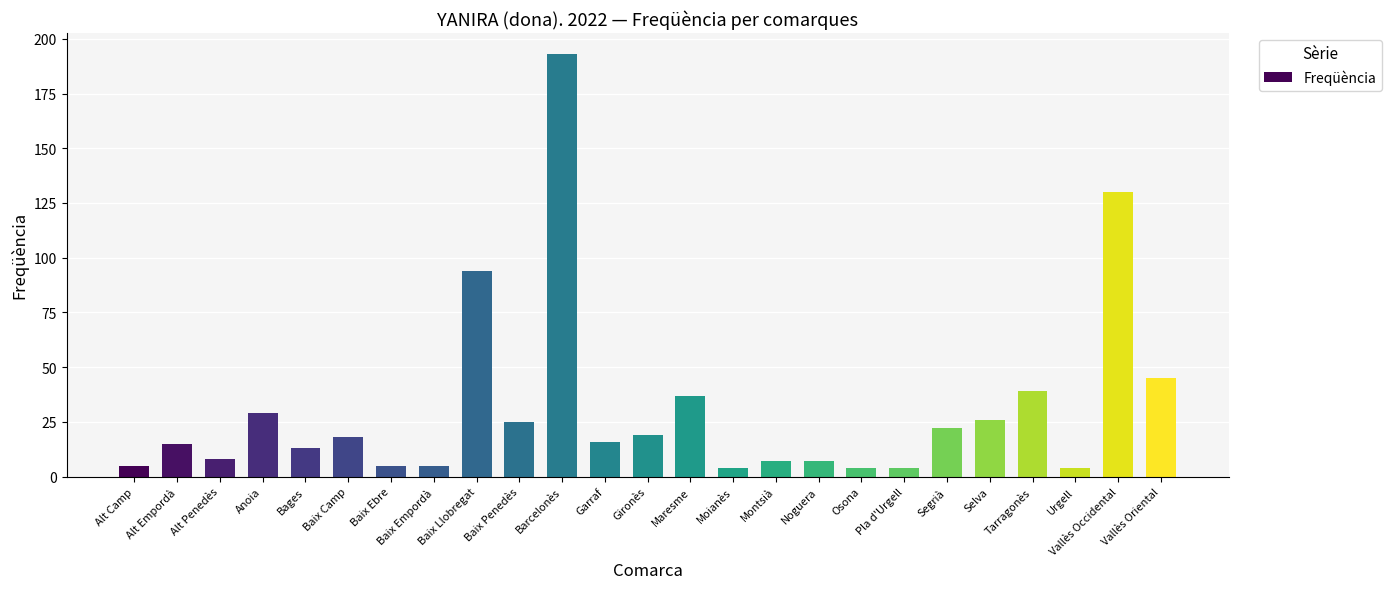

The value at Alt Empordà is 15. True or false?

True